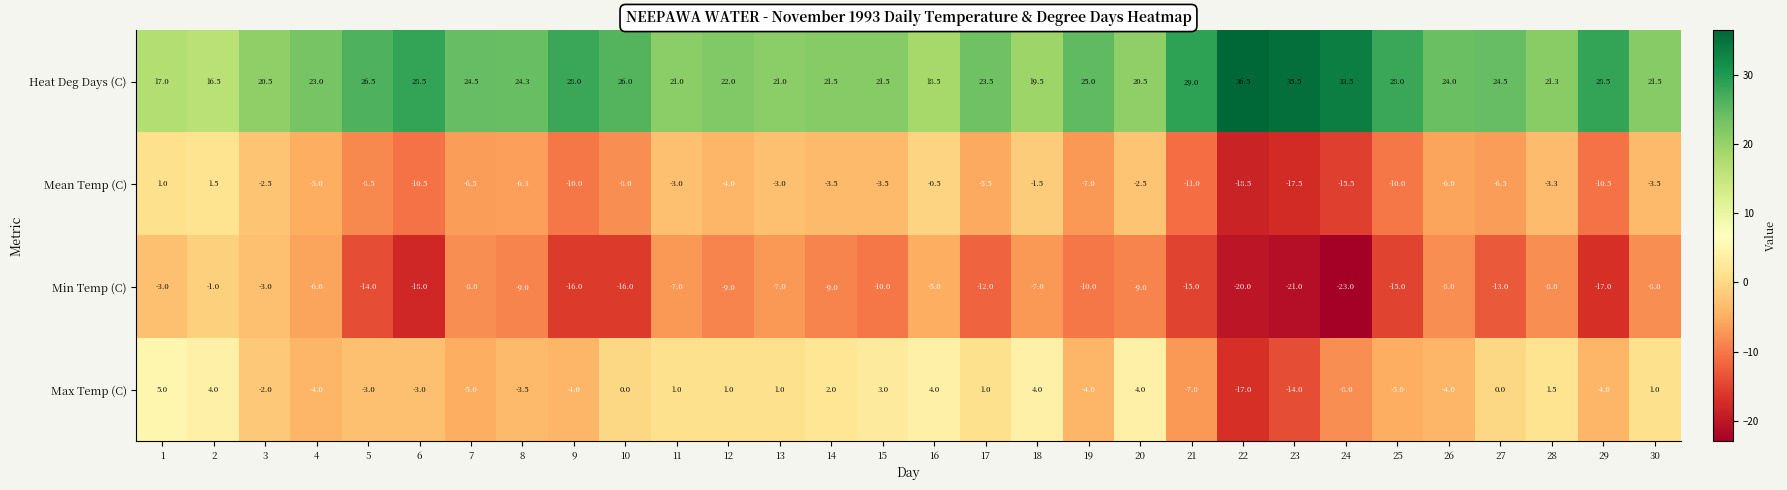

The Heat Deg Days (C) series shows 21.0 at 13. True or false?

True